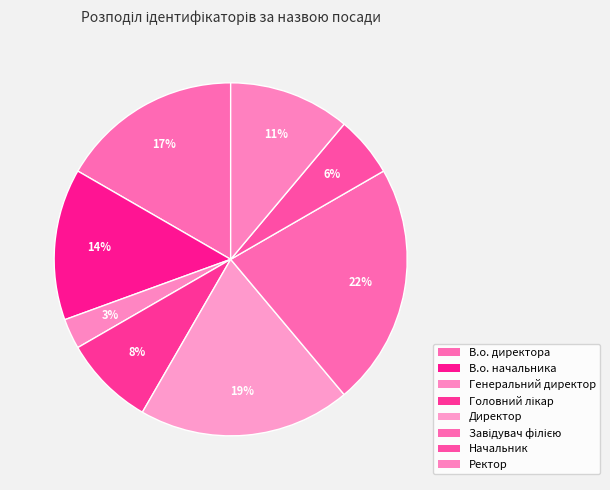

True or false: Головний лікар accounts for 17% of the total.

False